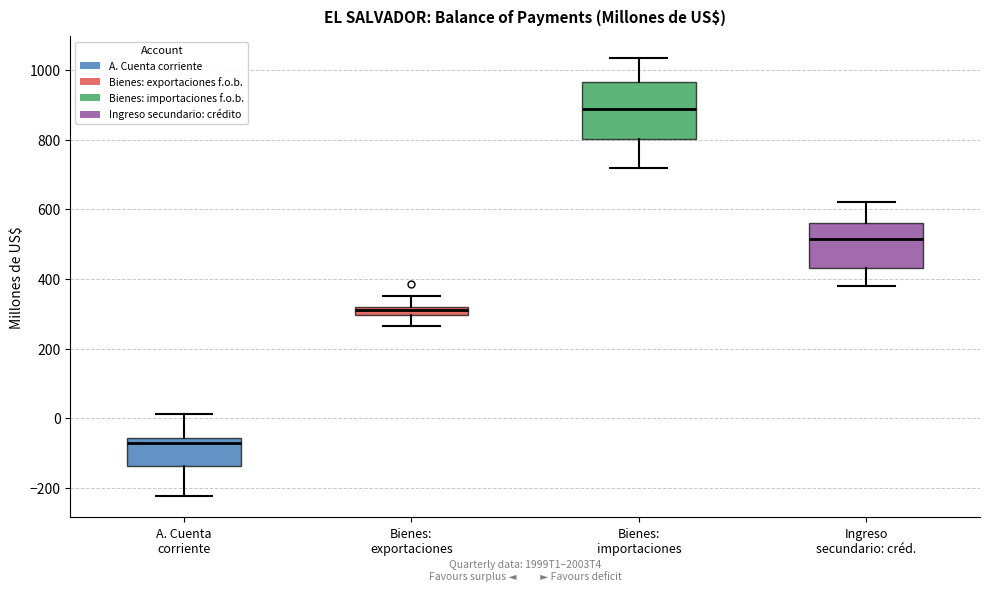

Which box's median line is the lowest?

A. Cuenta corriente